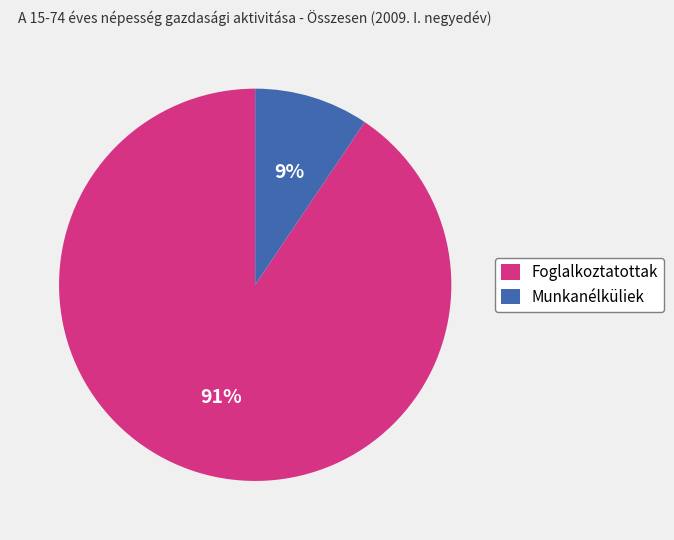

To the nearest percent, what portion does Munkanélküliek represent?

9%